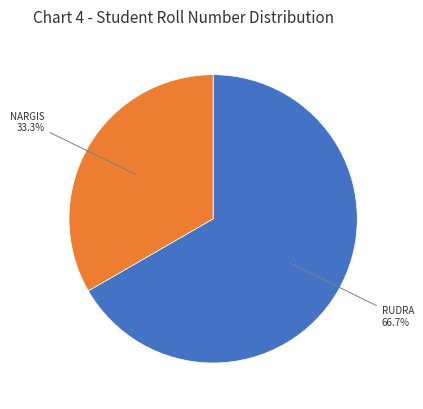

Does any single category account for the majority?

Yes